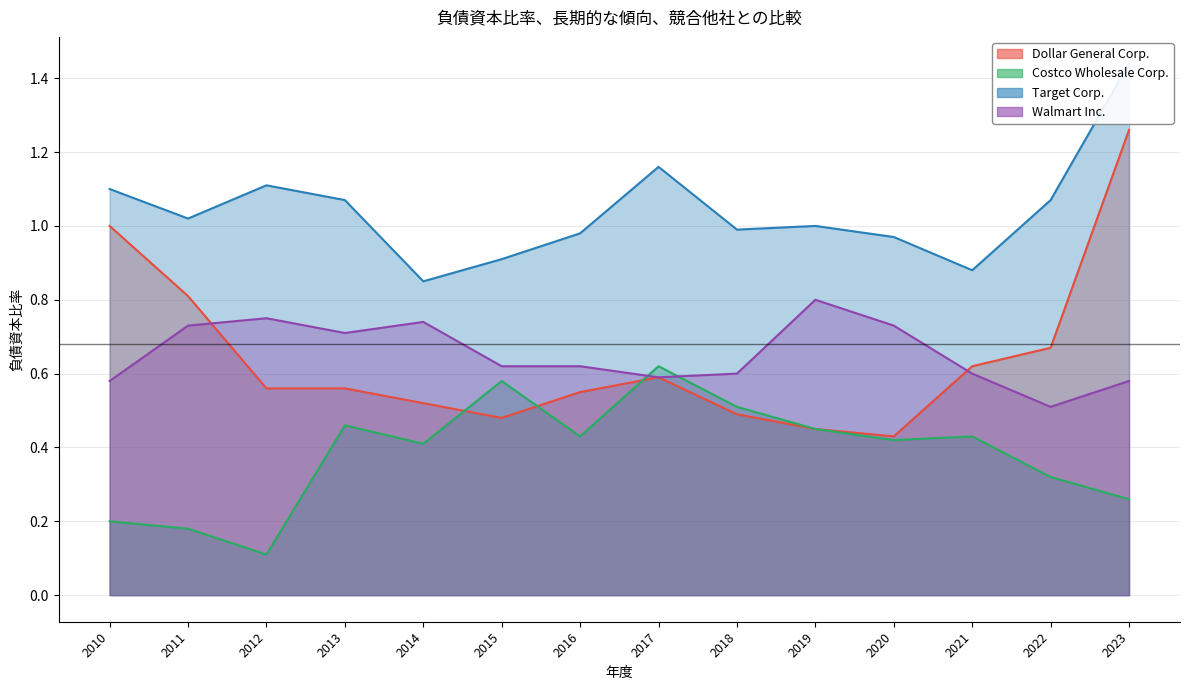

How many distinct data groups are displayed?

4